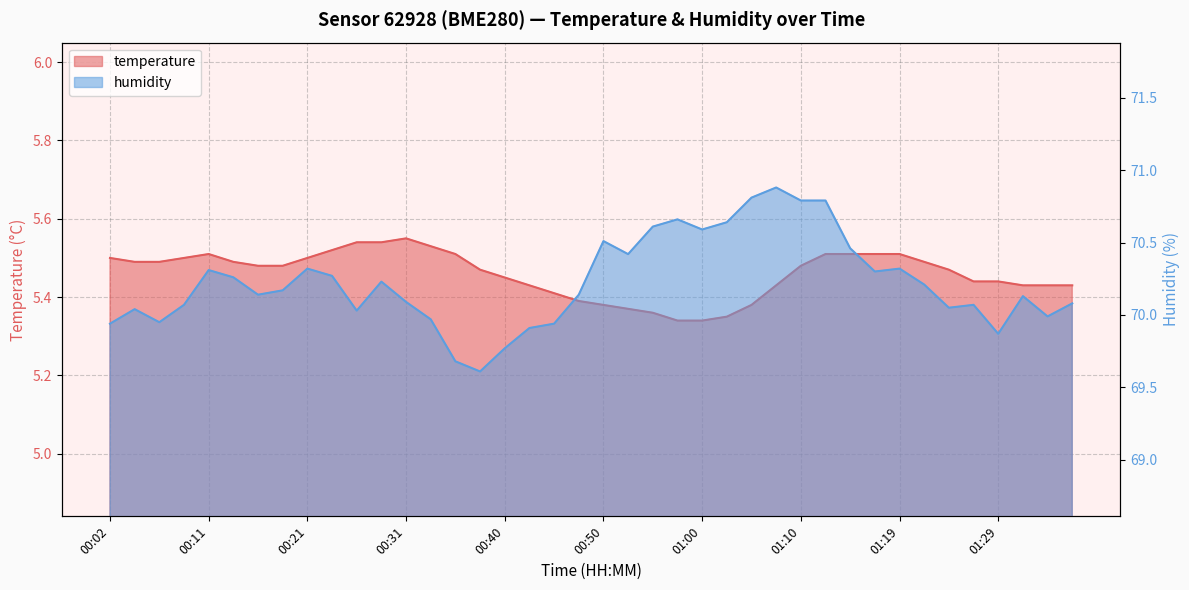

How many lines are shown in the chart?

2